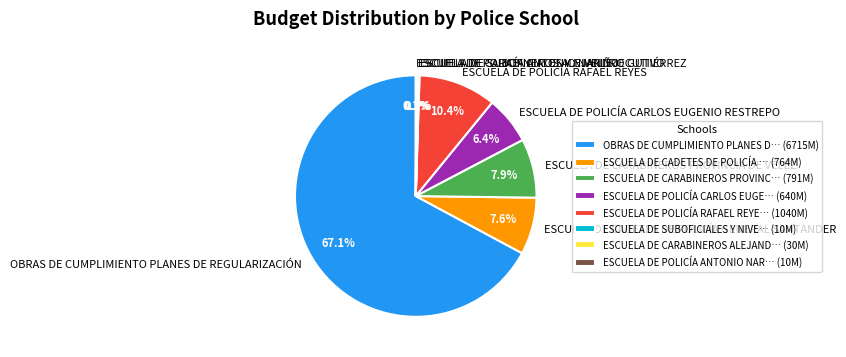

To the nearest percent, what is the average slice percentage?

12%